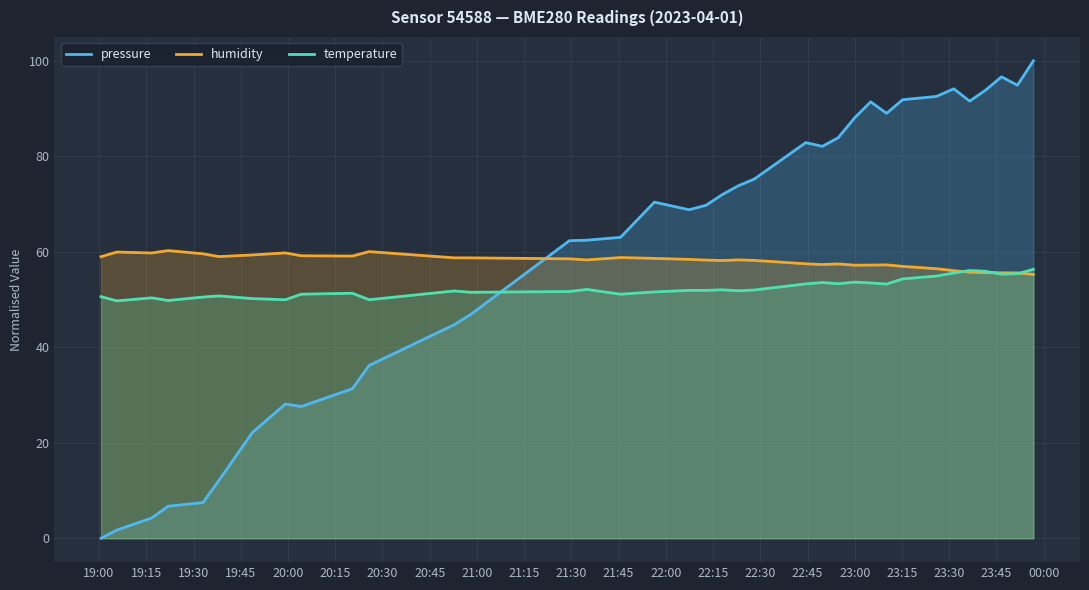

How many data points does each series have?

36